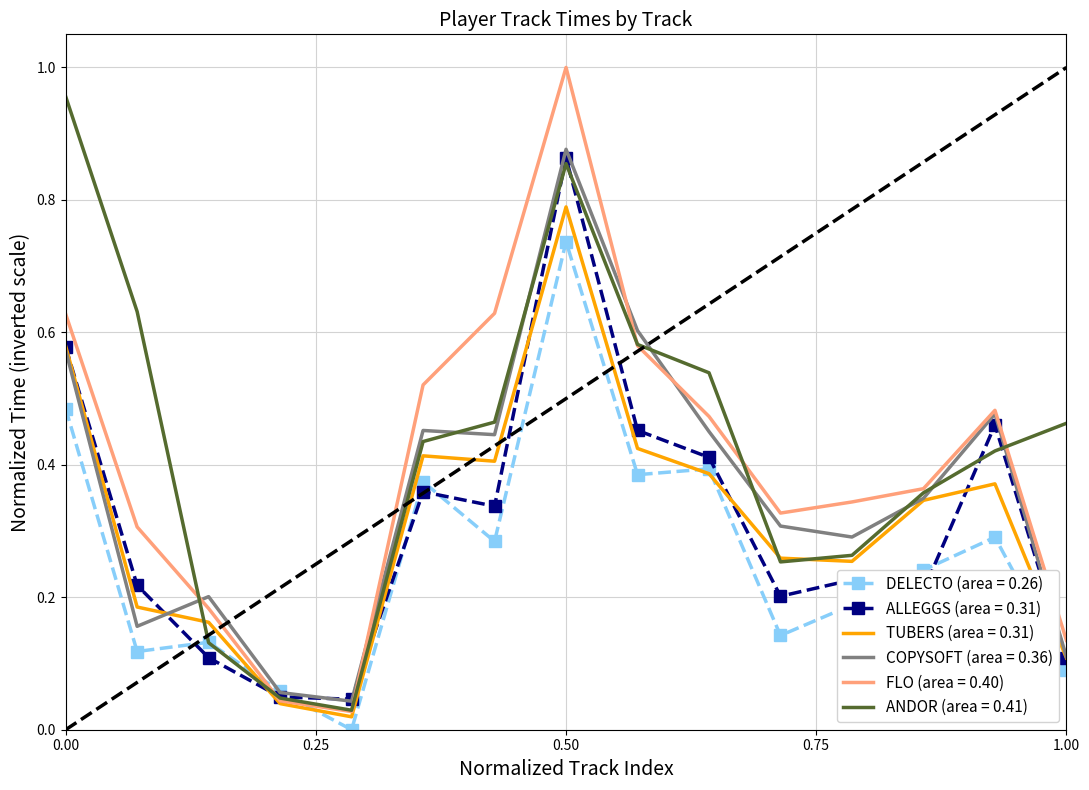

Which series has the largest range (max minus min)?

FLO (area = 0.40)